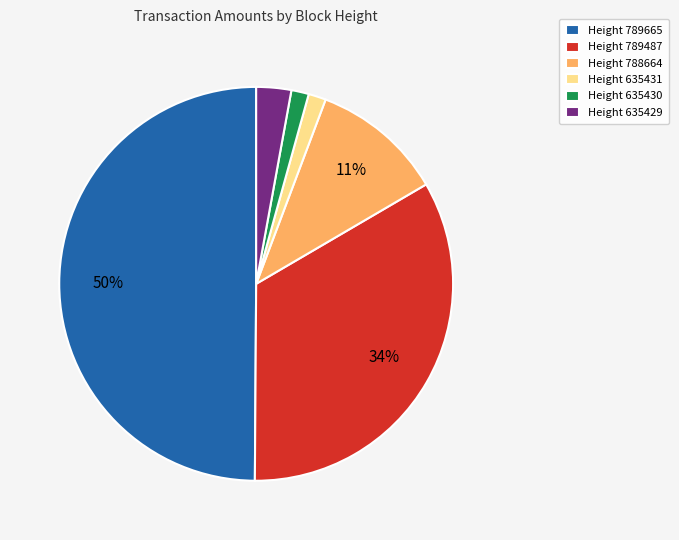

Do Height 635429 and Height 635430 together represent more than half of the pie?

No